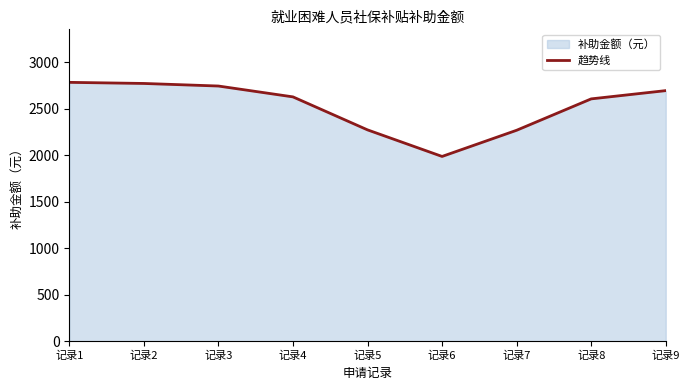

How many values exceed 2628?

5